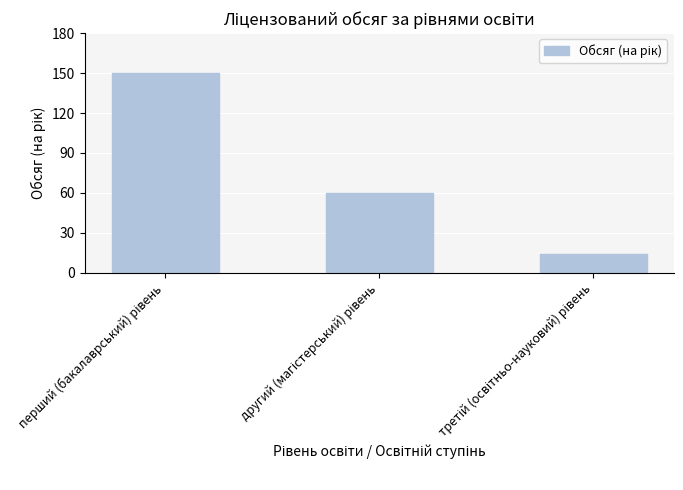

Reading left to right, transcribe all the data shown in this chart.

150	60	14